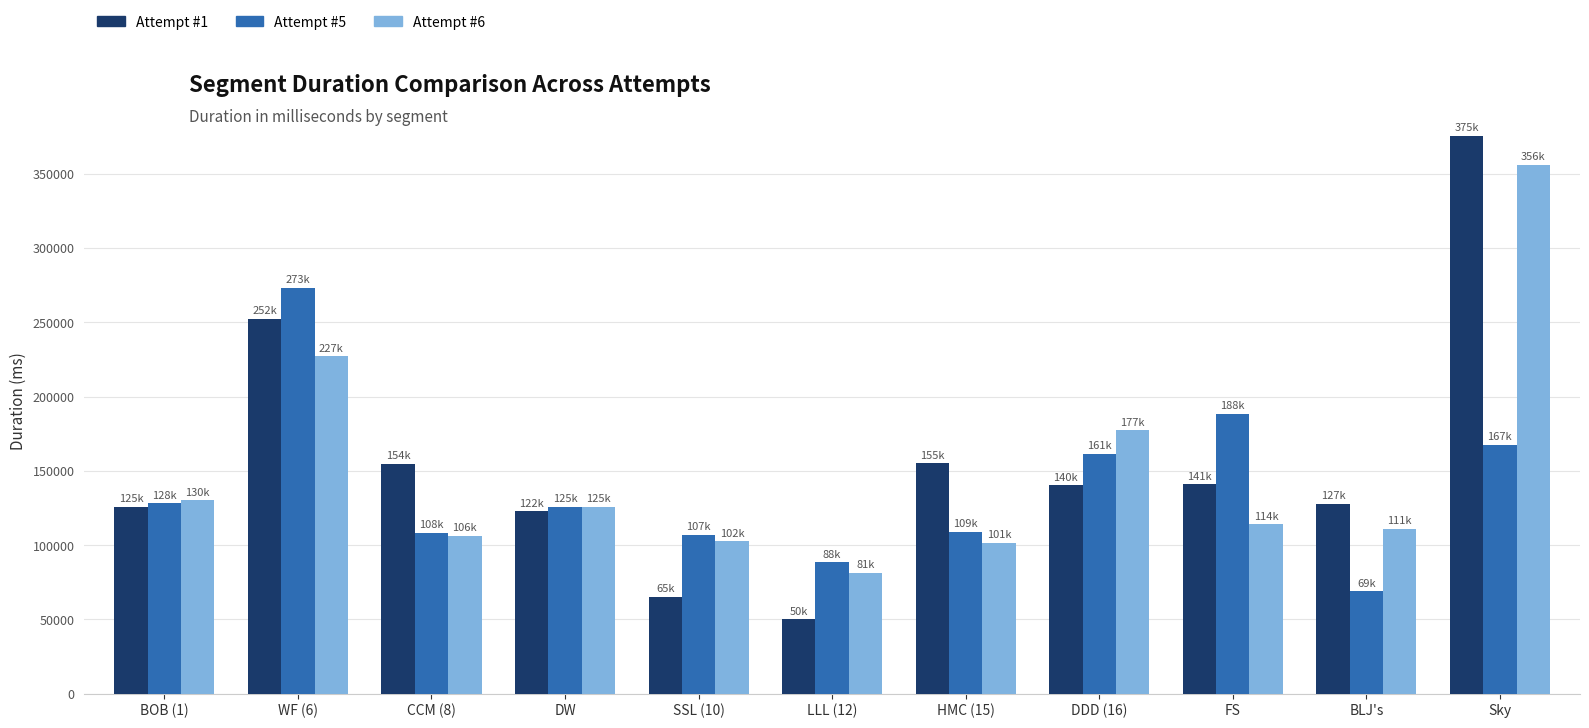

What is the spread (max minus min) of values at SSL (10)?

41633